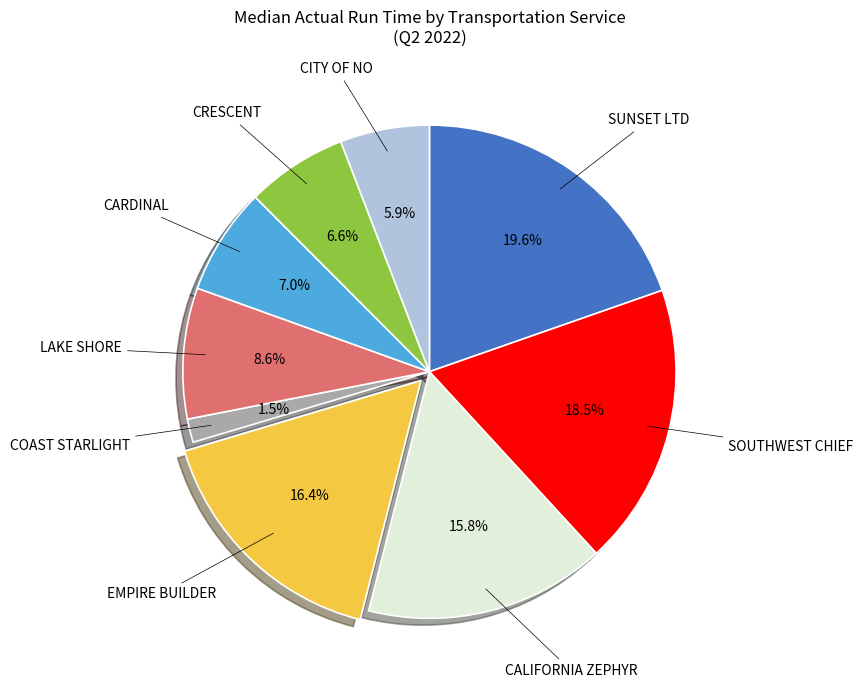

Is there any slice that represents more than half of the pie?

No